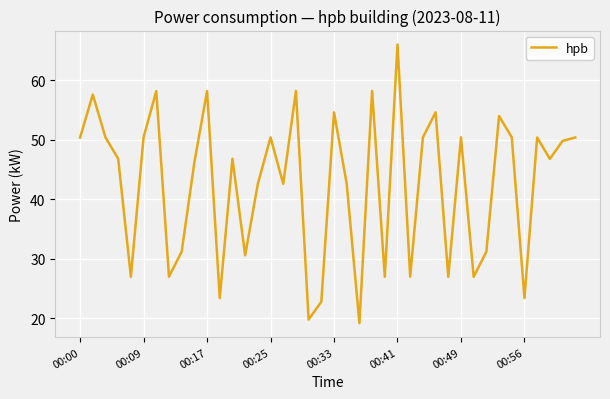

What is the maximum value shown in the chart?

66.0